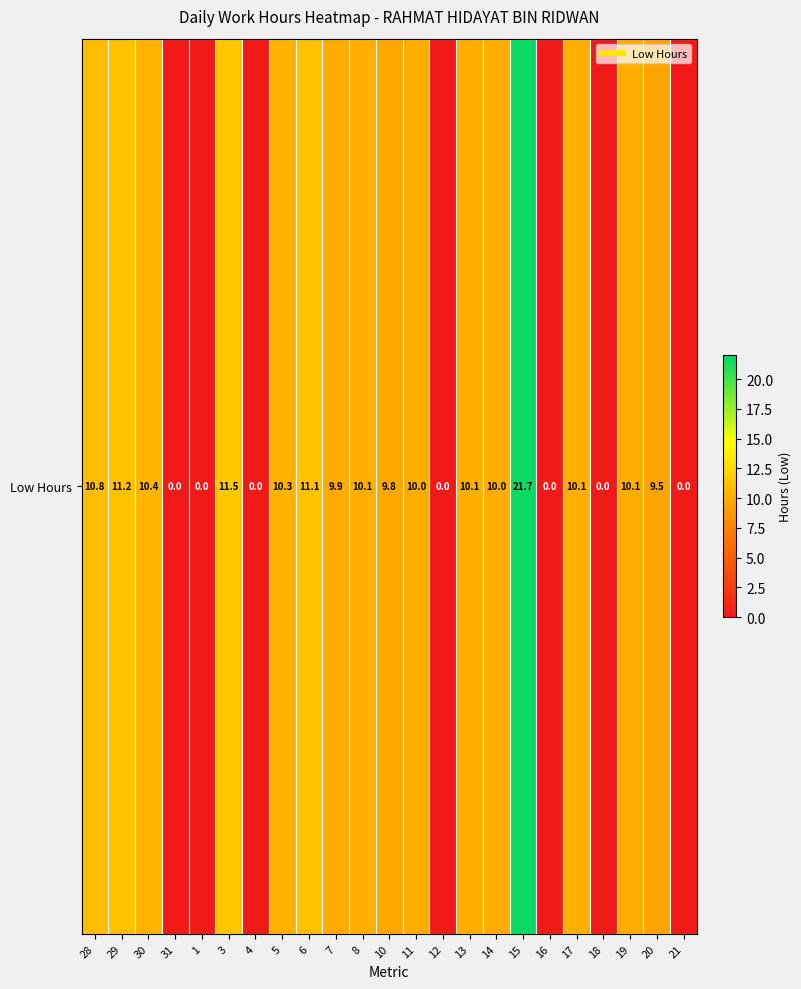

Reading left to right, transcribe all the data shown in this chart.

28=10.8	29=11.2	30=10.4	31=0.0	1=0.0	3=11.5	4=0.0	5=10.3	6=11.1	7=9.9	8=10.1	10=9.8	11=10.0	12=0.0	13=10.1	14=10.0	15=21.7	16=0.0	17=10.1	18=0.0	19=10.1	20=9.5	21=0.0